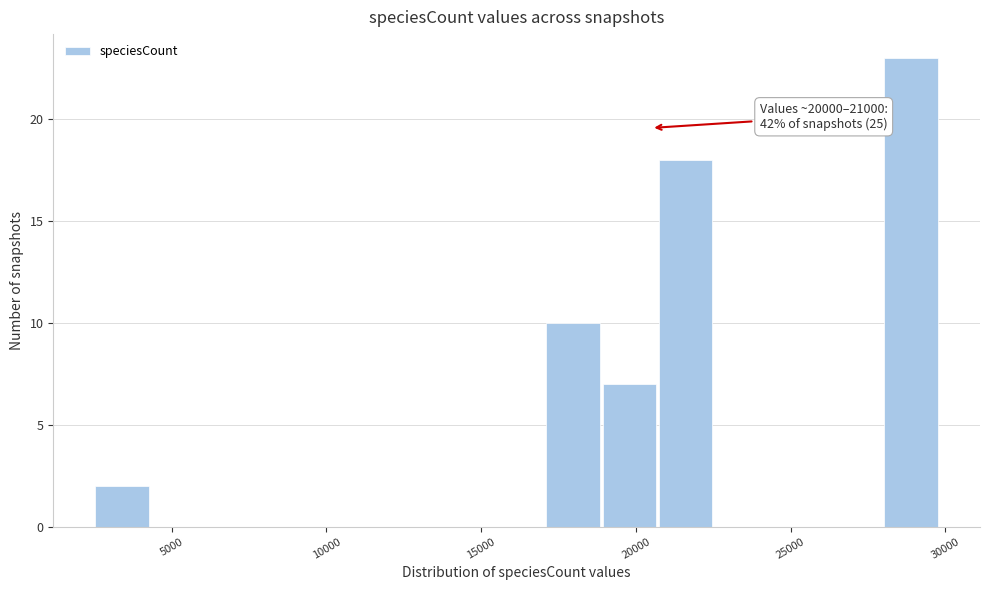

Read against the x-axis, roughly where is the centre of the tallest bar?

29000